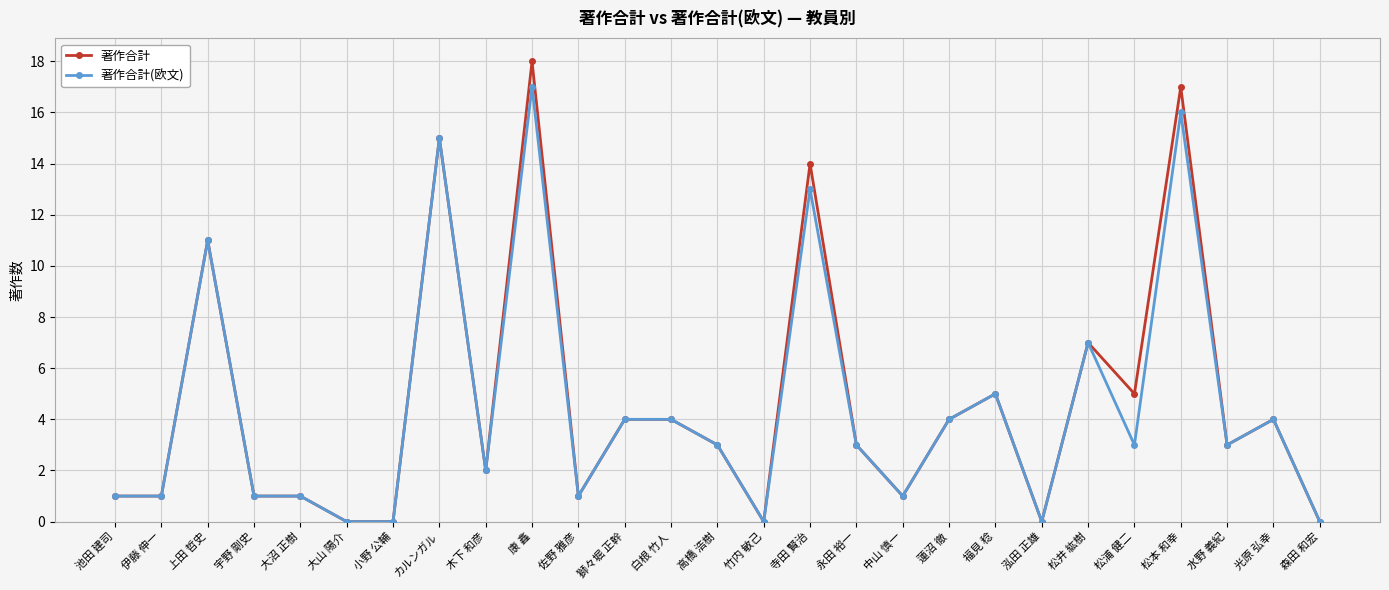

What is the difference between the 著作合計(欧文) values at 松浦 健二 and 小野 公輔?

3